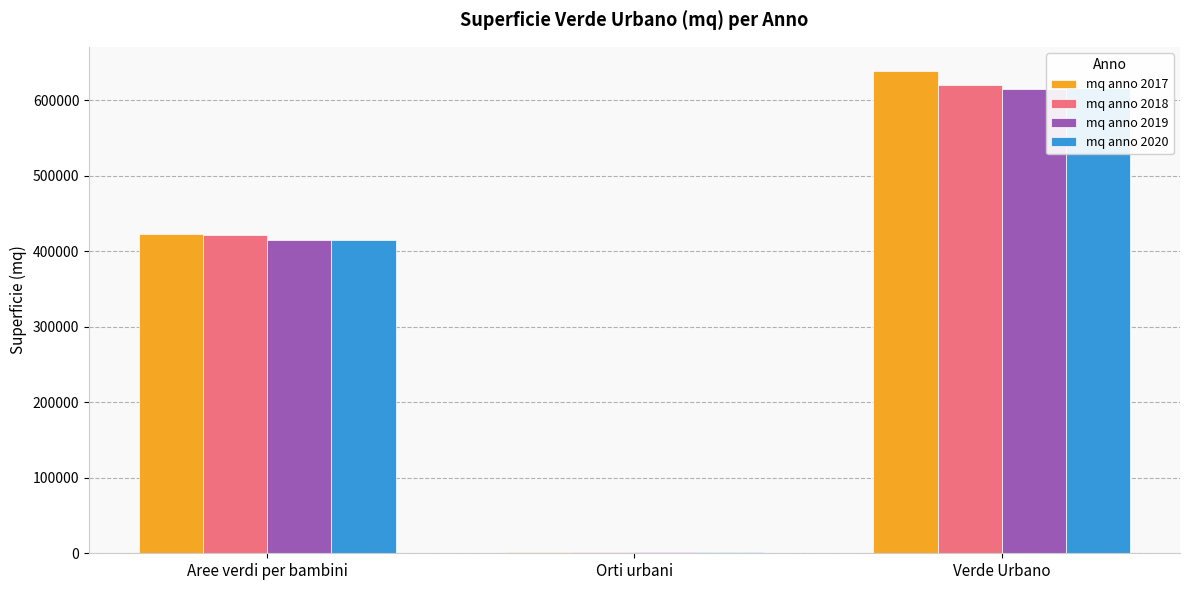

At which label is mq anno 2017 closest to 320440?

Aree verdi per bambini